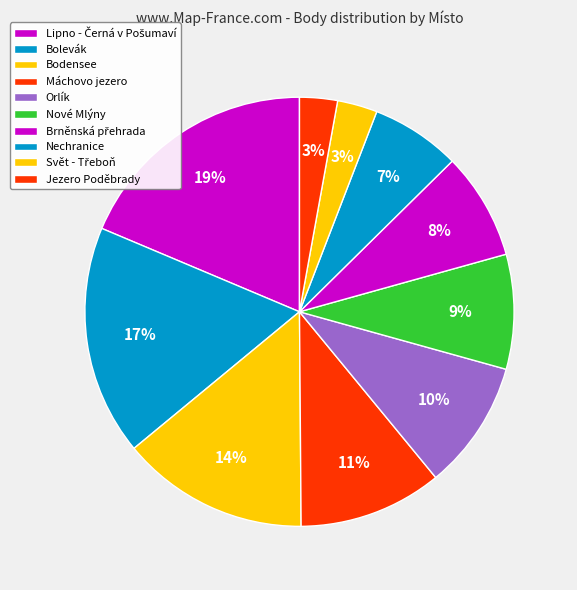

Is it true that Lipno - Černá v Pošumaví is 1% of the pie?

False